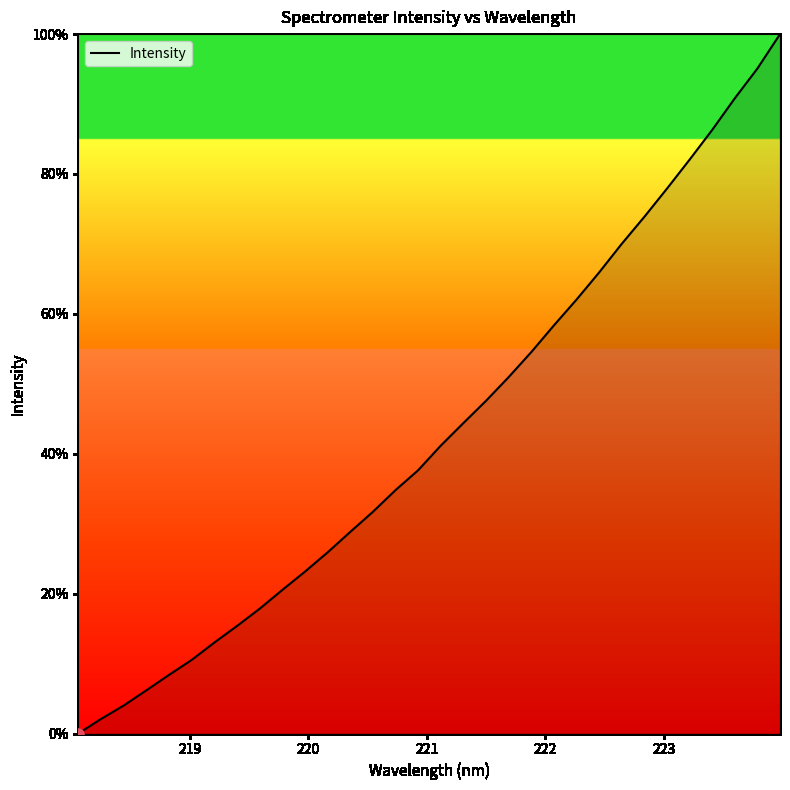

How many lines are shown in the chart?

1